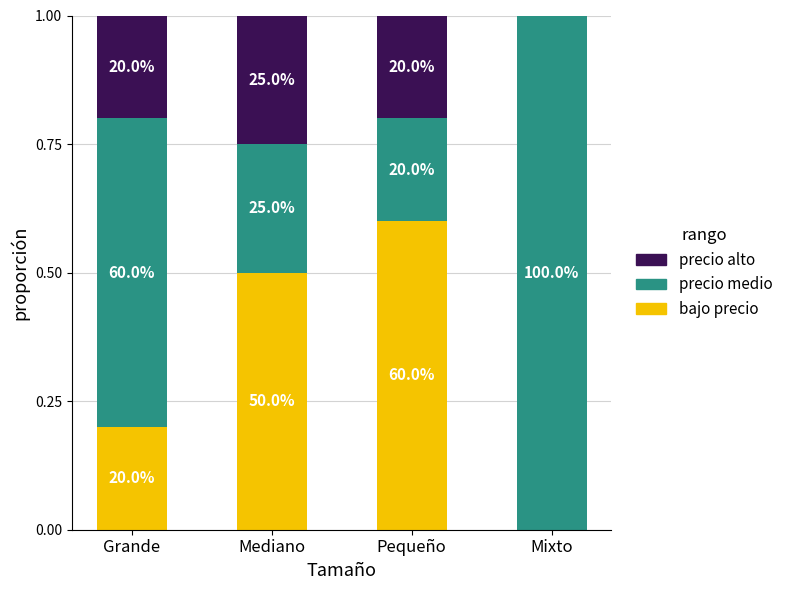

Is it true that precio alto equals 0.2 at Grande?

True